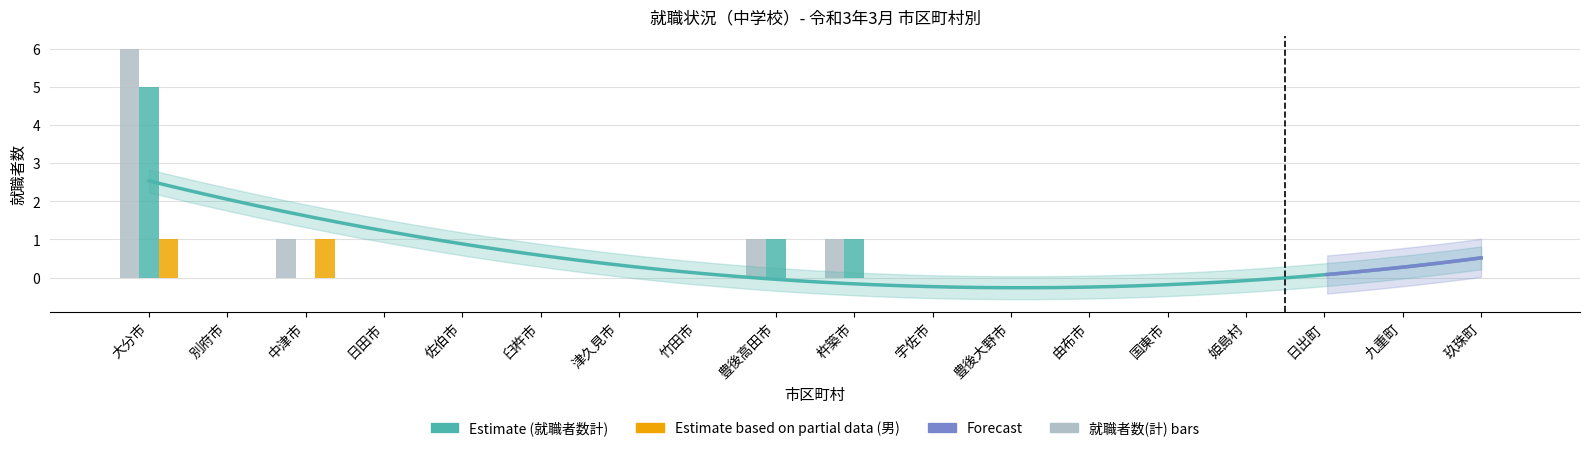

What is the sum of all 就職者数(計) values?

9